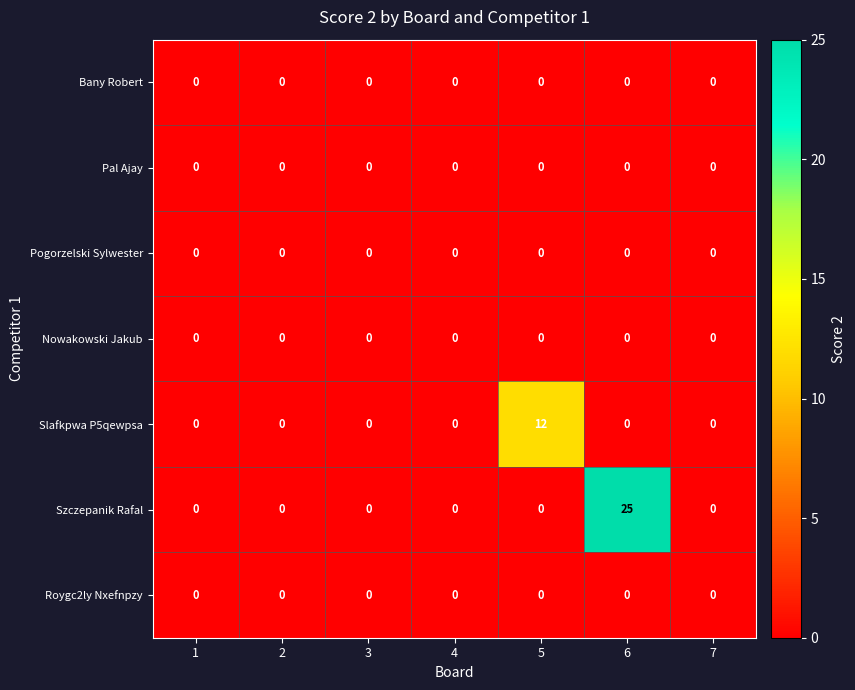

Which series changed the most between 1 and 5?

Slafkpwa P5qewpsa